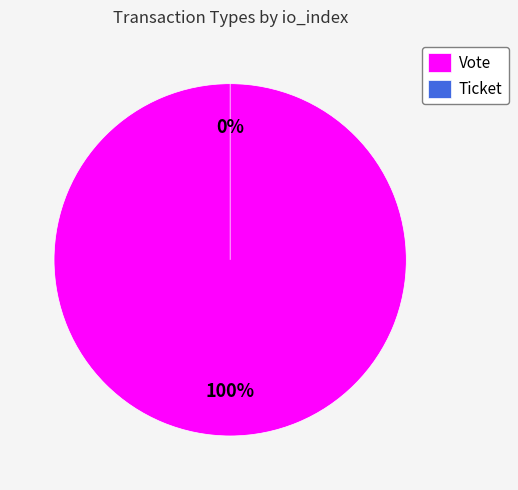

What is the majority slice?

Vote